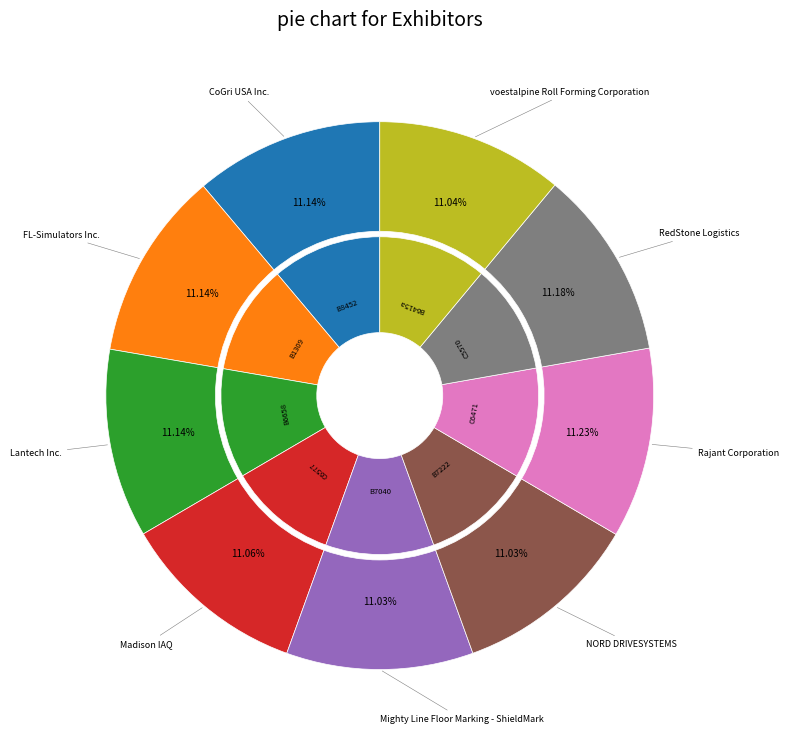

Count the number of slices in the pie.

9